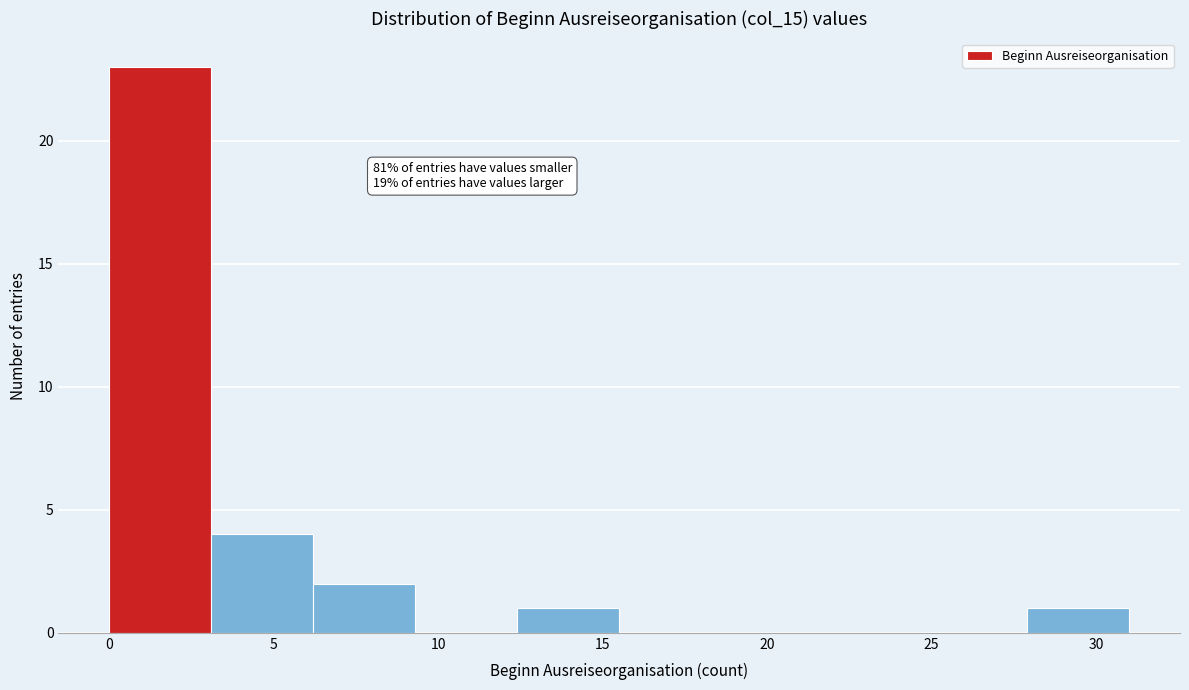

Over which range of the x-axis is the bar tallest?

0.0 to 3.1